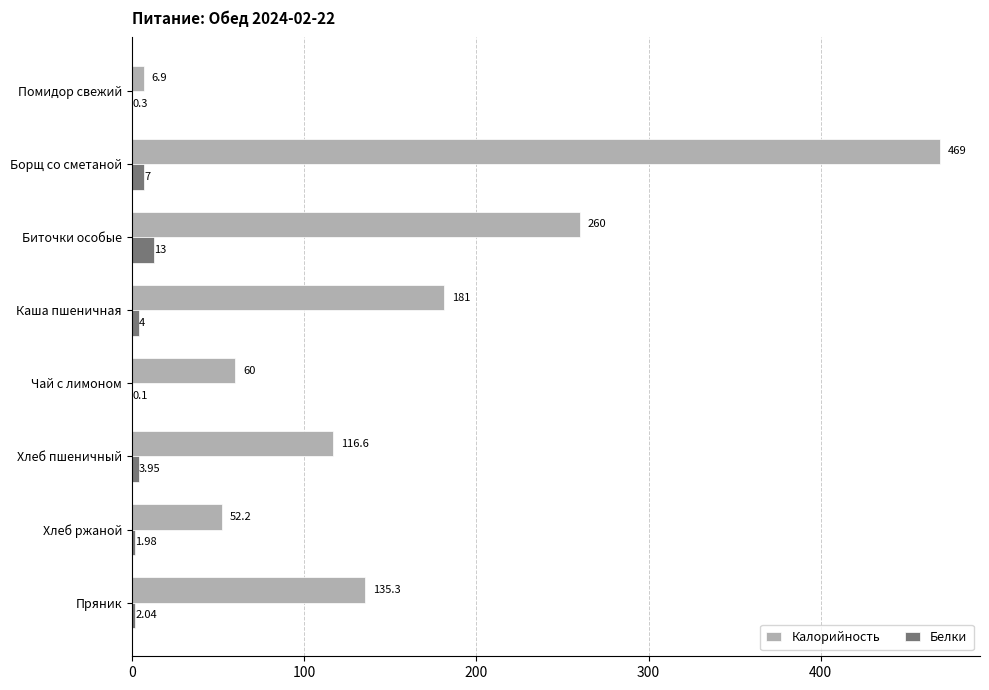

What is the sum of all Калорийность values?

1281.0